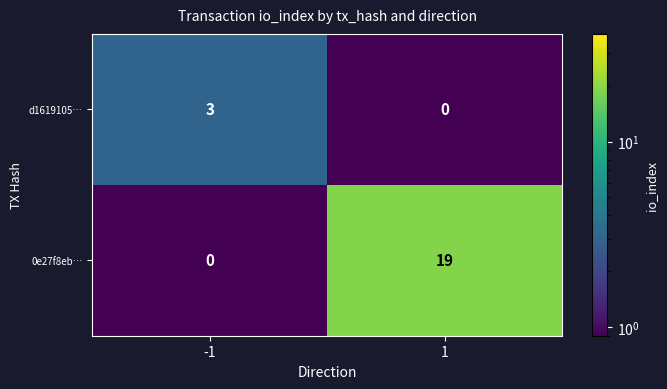

Between -1 and 1, which series saw the biggest shift?

0e27f8eb…